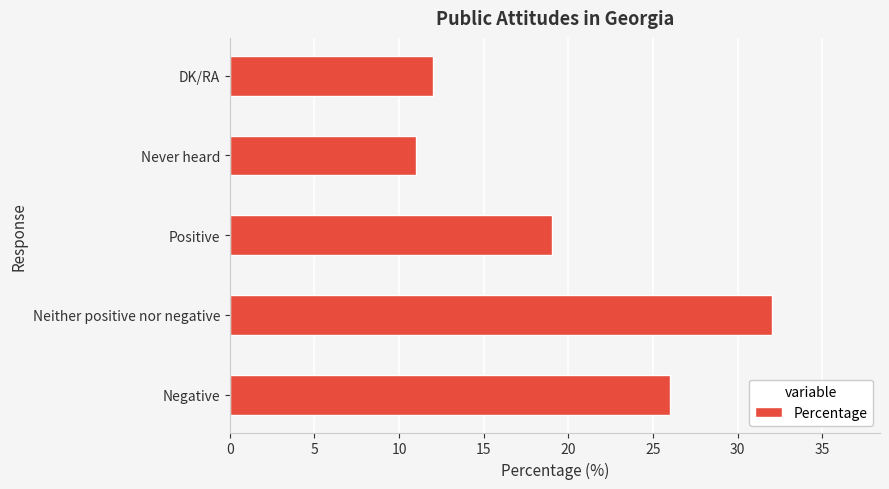

What is the difference between the second highest and minimum values?

15